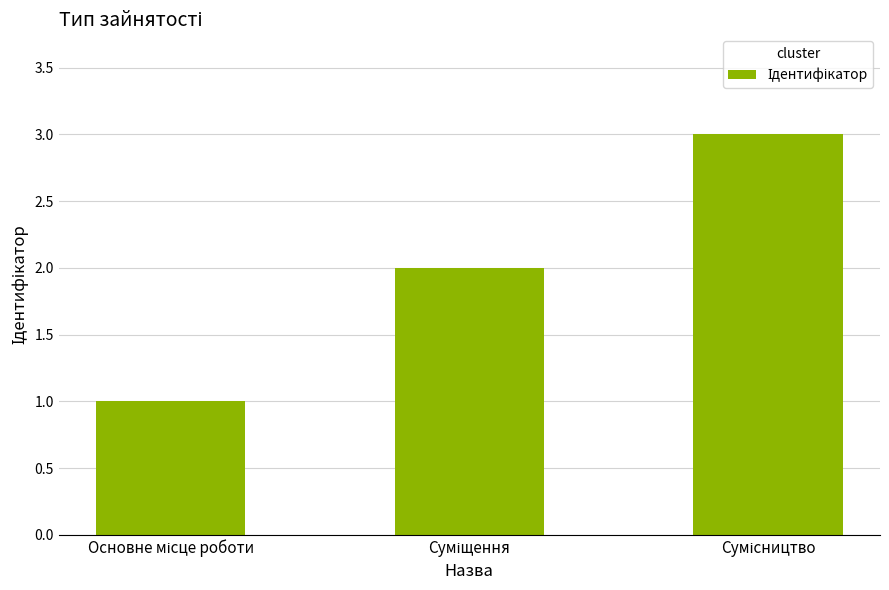

What is the value of the 1st bar from the left?

1